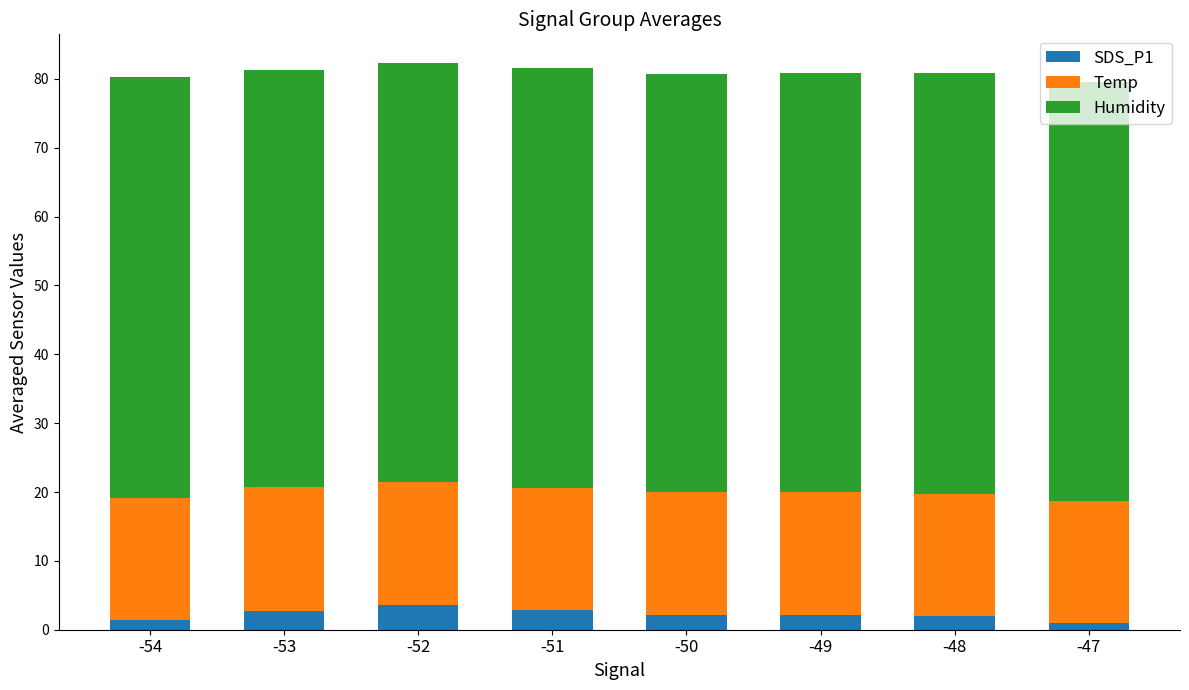

What is the total value across all series at -53?

81.3